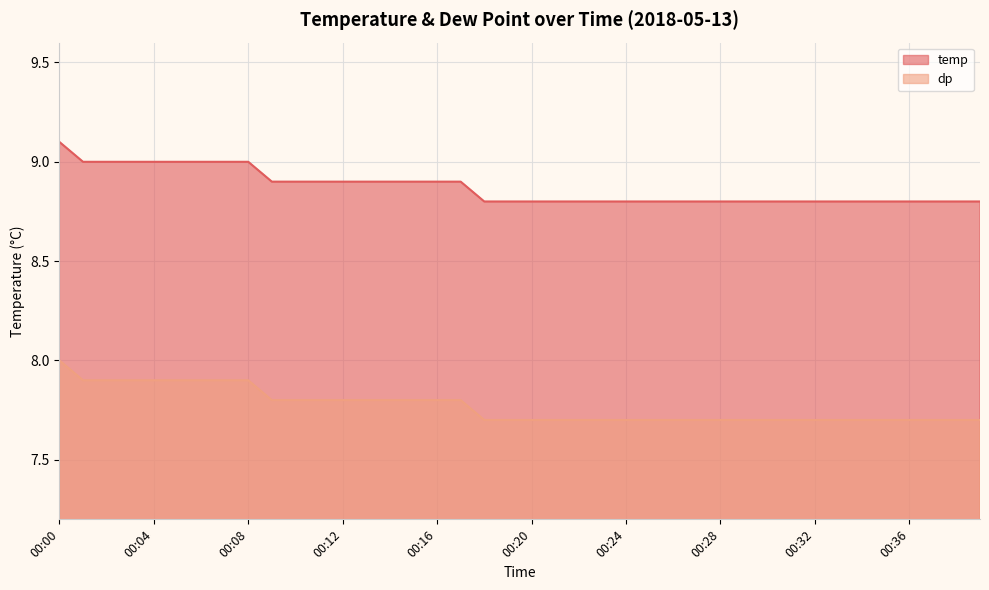

What is the approximate value of temp at 00:35?

8.8